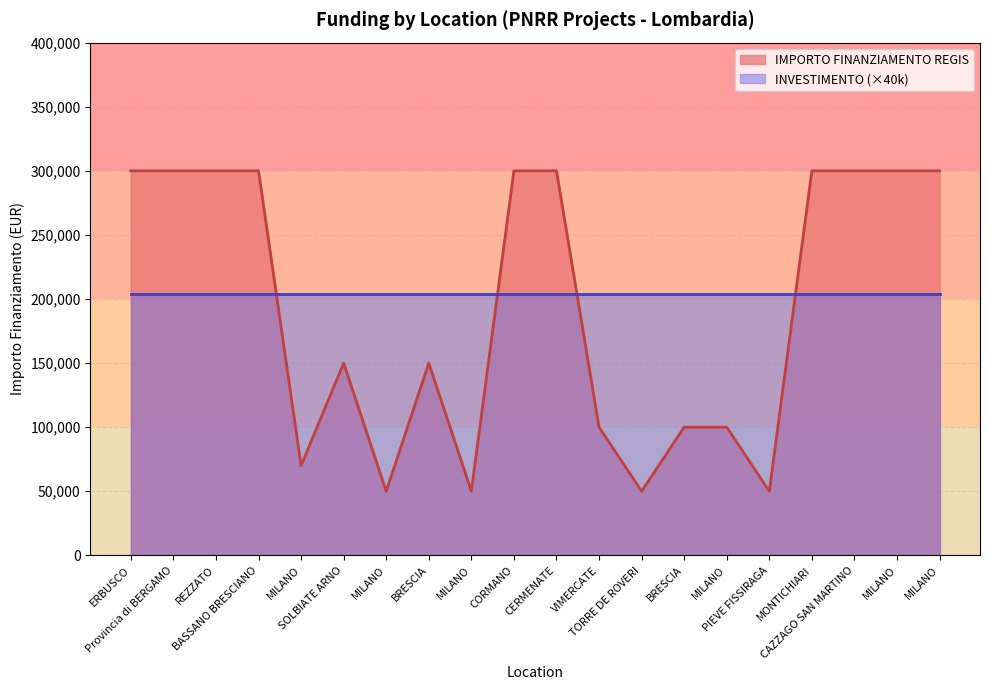

What is the value of the 12th point from the left?

100000